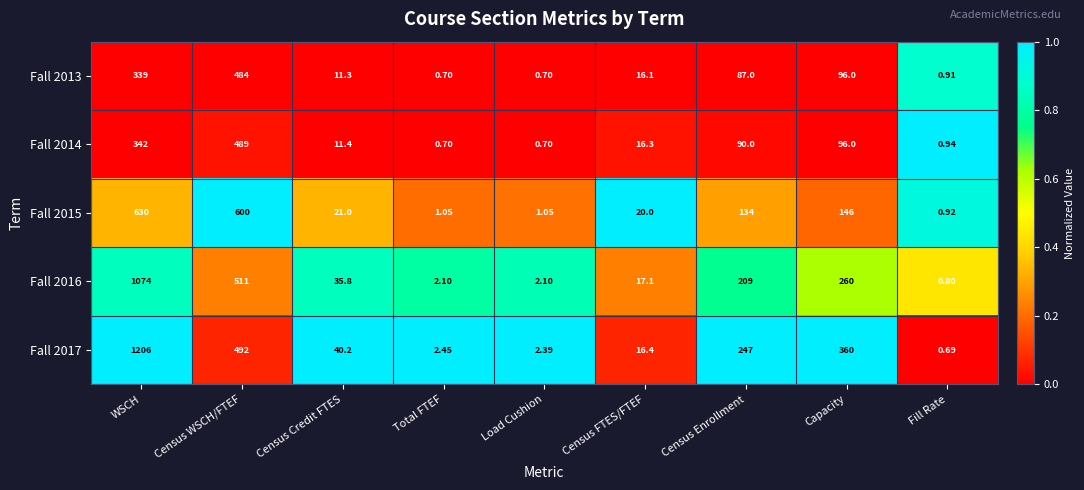

Which series has the widest spread of values?

Fall 2017